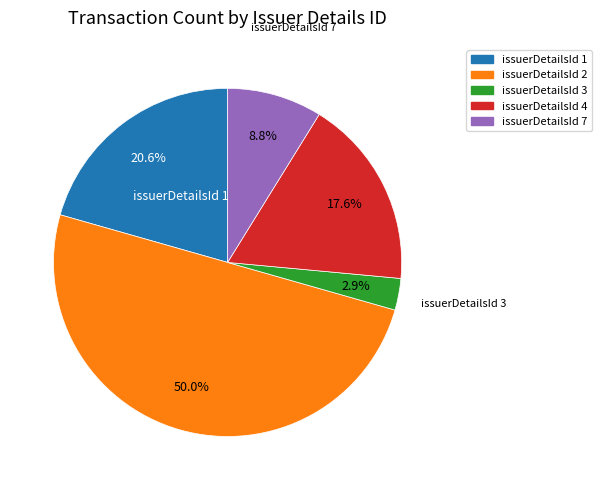

Which has a higher value, issuerDetailsId 3 or issuerDetailsId 7?

issuerDetailsId 7